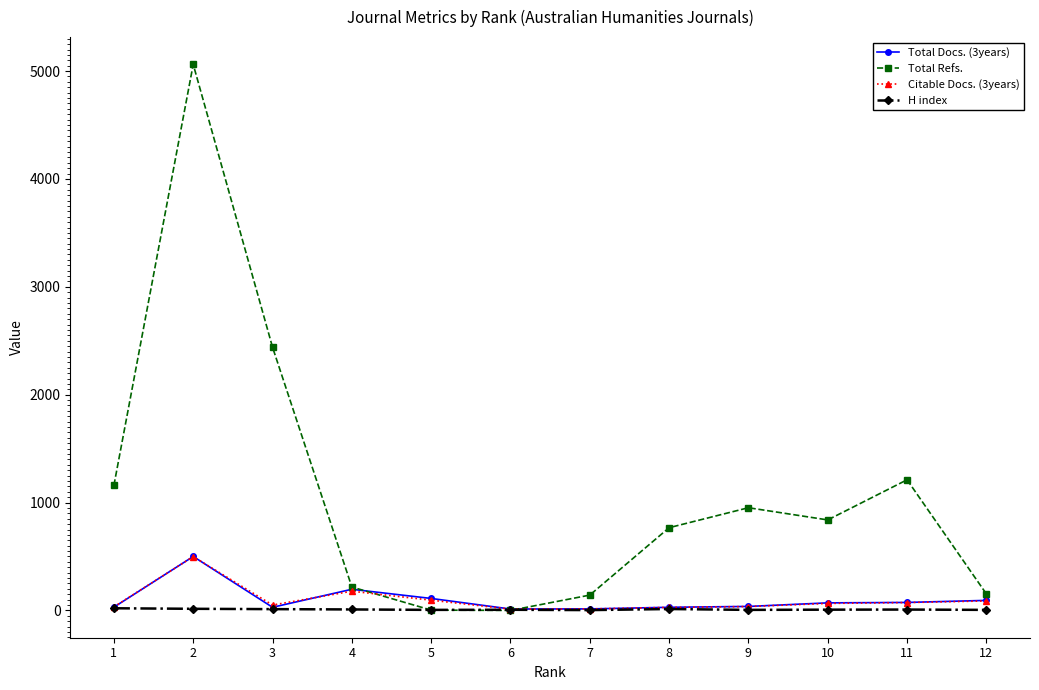

The Total Docs. (3years) series shows 790 at 2. True or false?

False